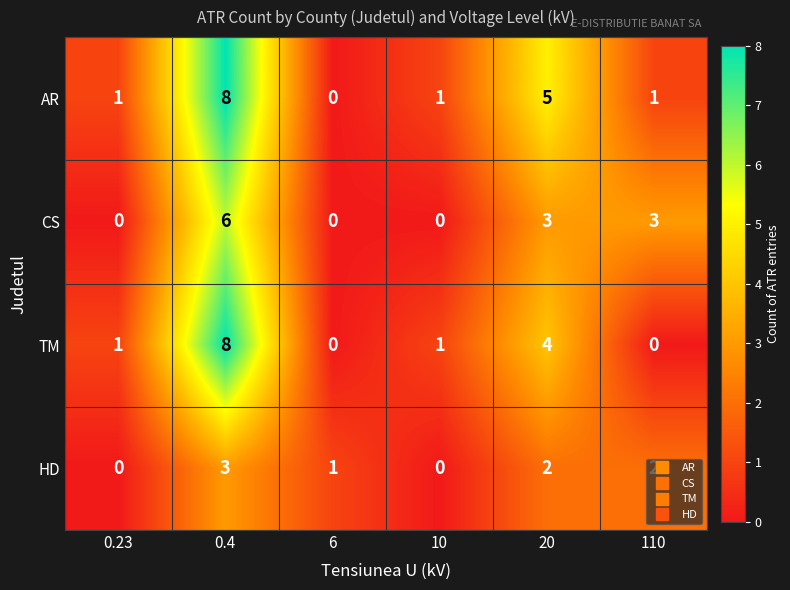

Between 10 and 110, which series saw the biggest shift?

CS